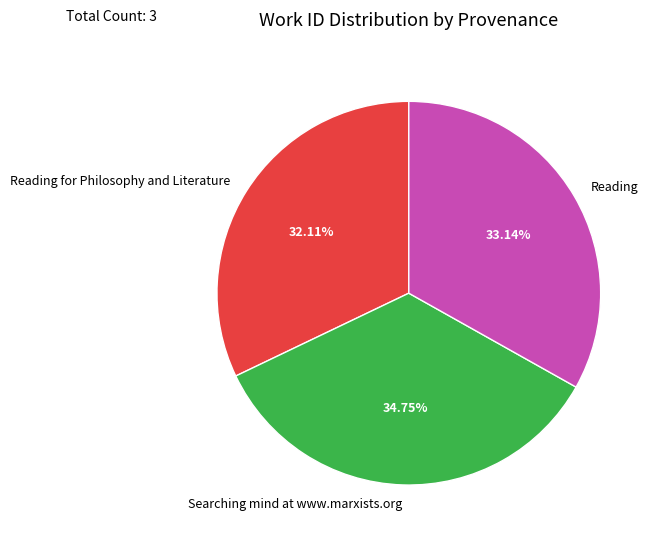

To the nearest percent, what is the average slice percentage?

33%